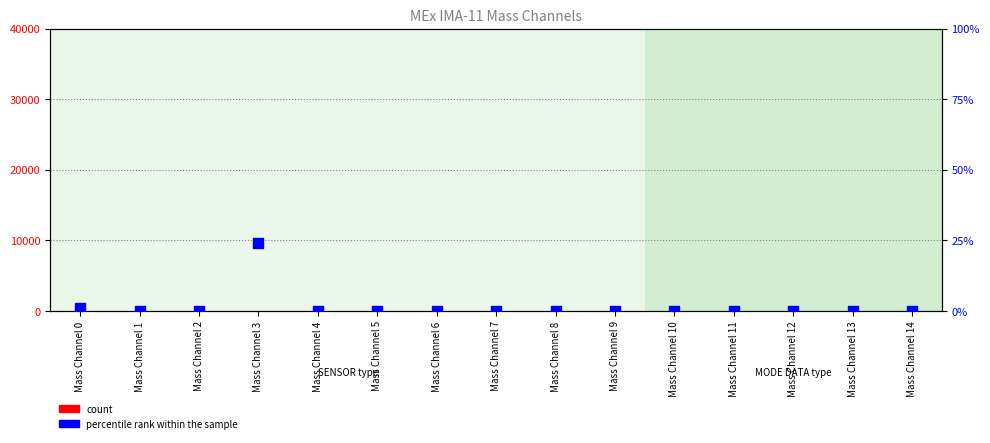

Which series contains the highest Y value?

percentile rank within the sample